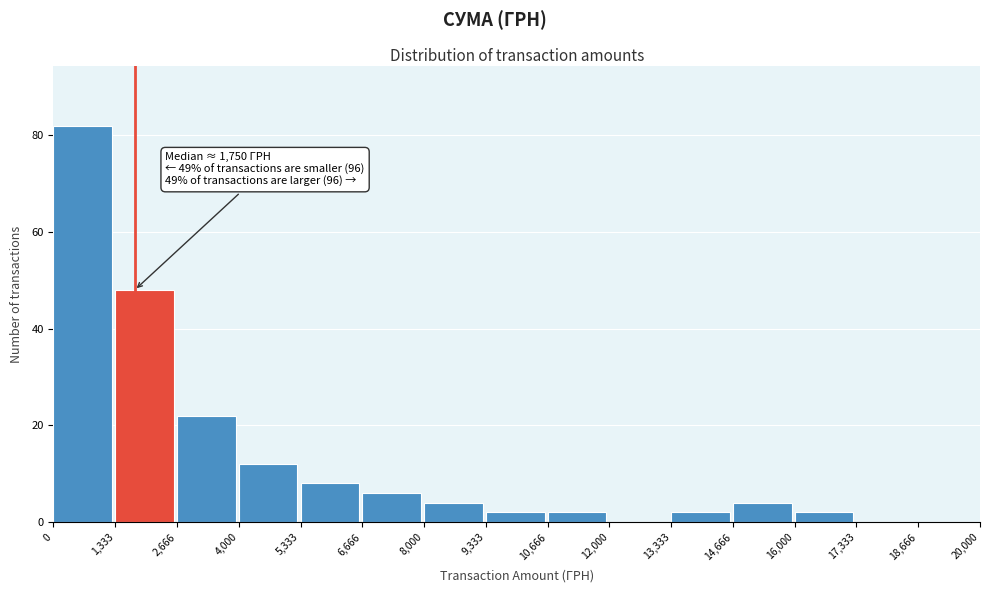

Which range on the x-axis has the tallest bar?

0 to 1,333